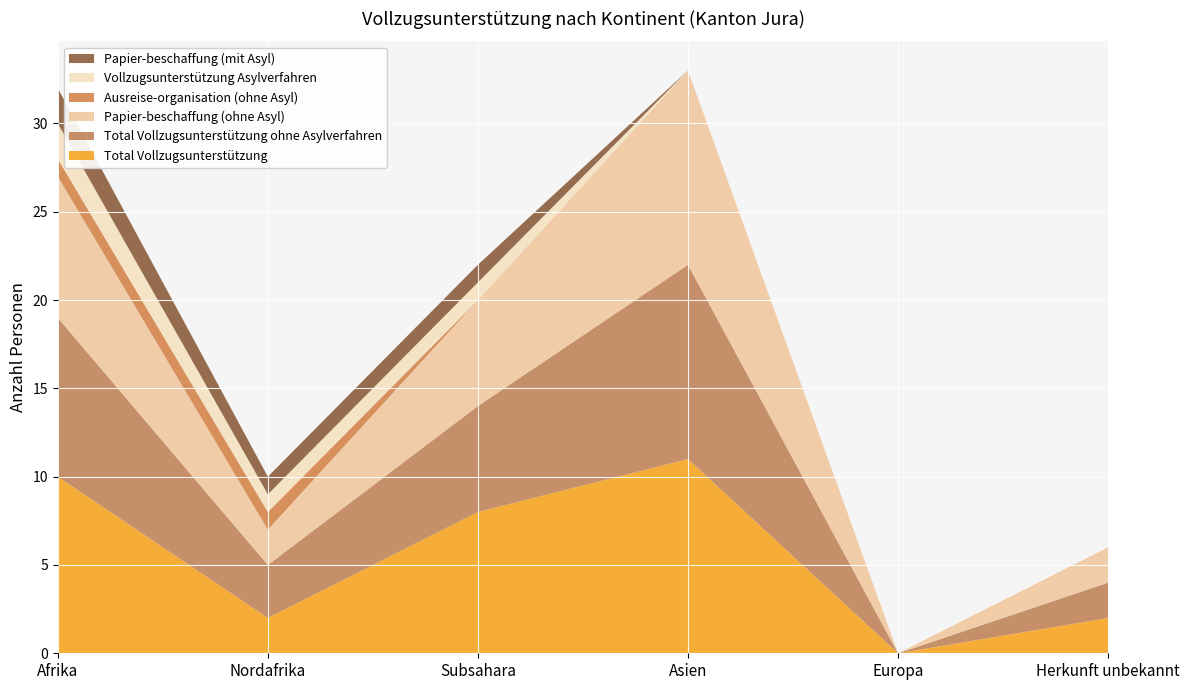

Reading left to right, list all the values displayed in this chart.

Total Vollzugsunterstützung: 10	2	8	11	0	2
Total Vollzugsunterstützung ohne Asylverfahren: 9	3	6	11	0	2
Papier-beschaffung (ohne Asyl): 8	2	6	11	0	2
Ausreise-organisation (ohne Asyl): 1	1	0	0	0	0
Vollzugsunterstützung Asylverfahren: 2	1	1	0	0	0
Papier-beschaffung (mit Asyl): 2	1	1	0	0	0